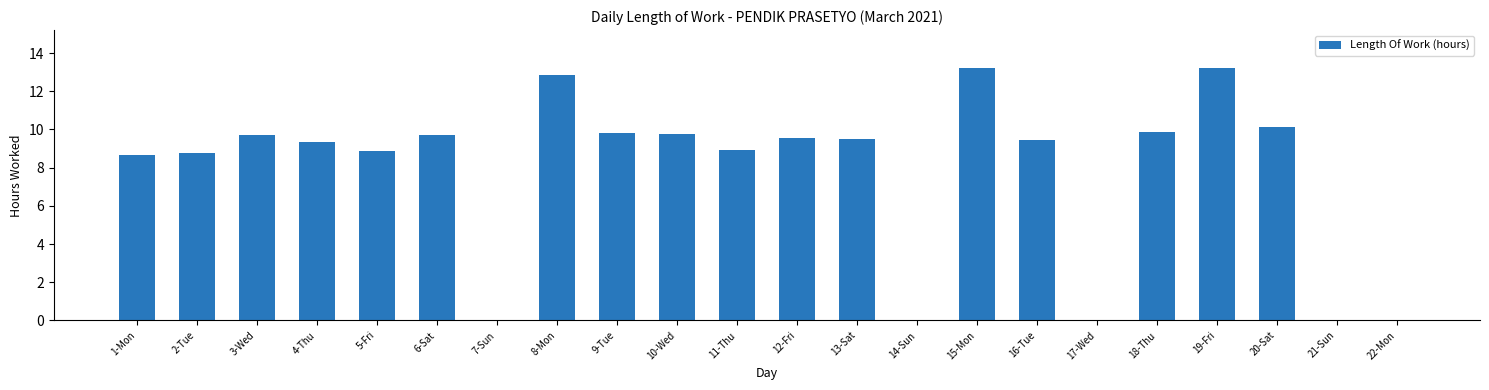

What is the maximum value shown in the chart?

13.2